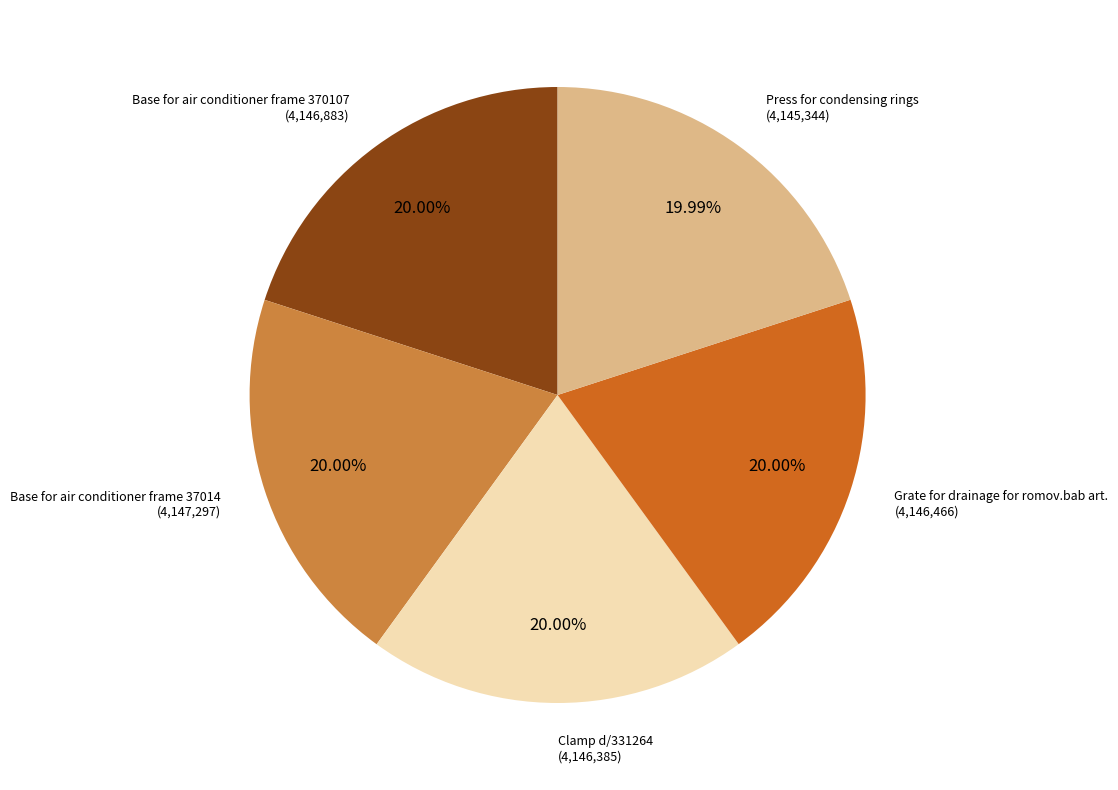

To the nearest percent, what is the average slice percentage?

20%